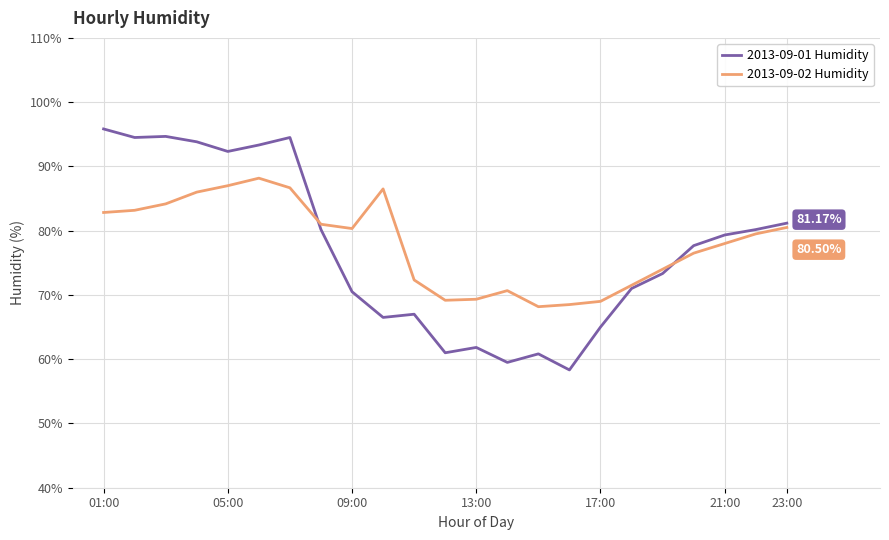

Rank the series by their maximum value, from highest to lowest.

2013-09-01 Humidity, 2013-09-02 Humidity